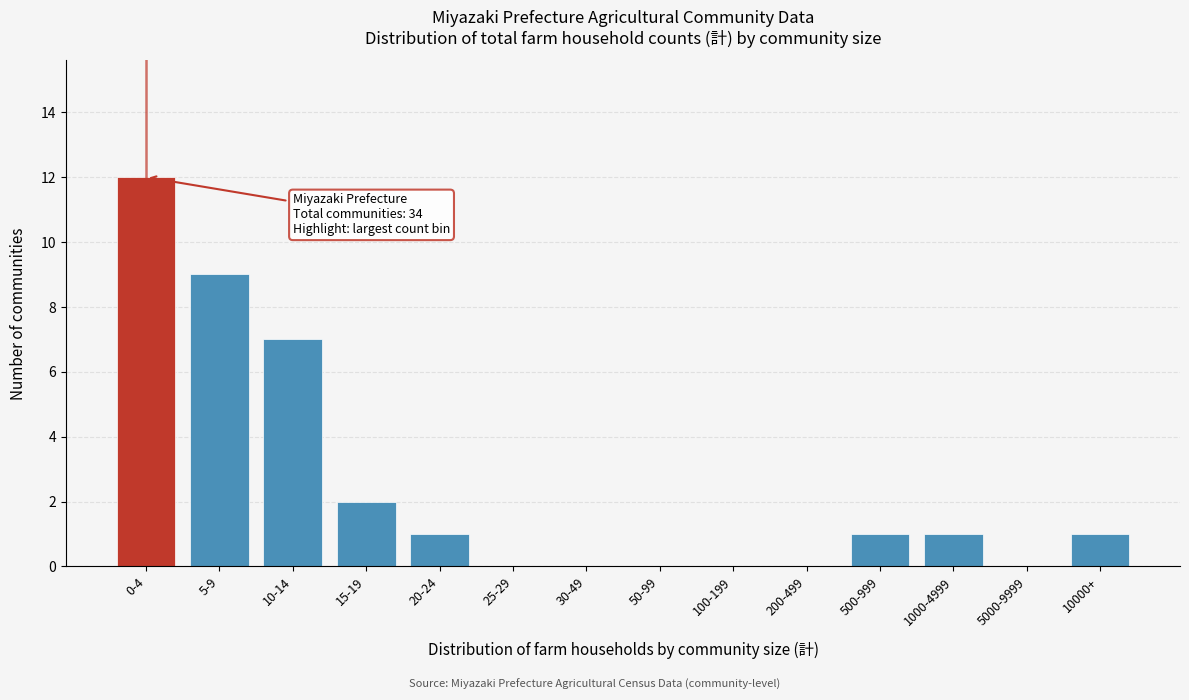

Reading left to right, extract all data points from this chart.

0-4=12	5-9=9	10-14=7	15-19=2	20-24=1	25-29=0	30-49=0	50-99=0	100-199=0	200-499=0	500-999=1	1000-4999=1	5000-9999=0	10000+=1